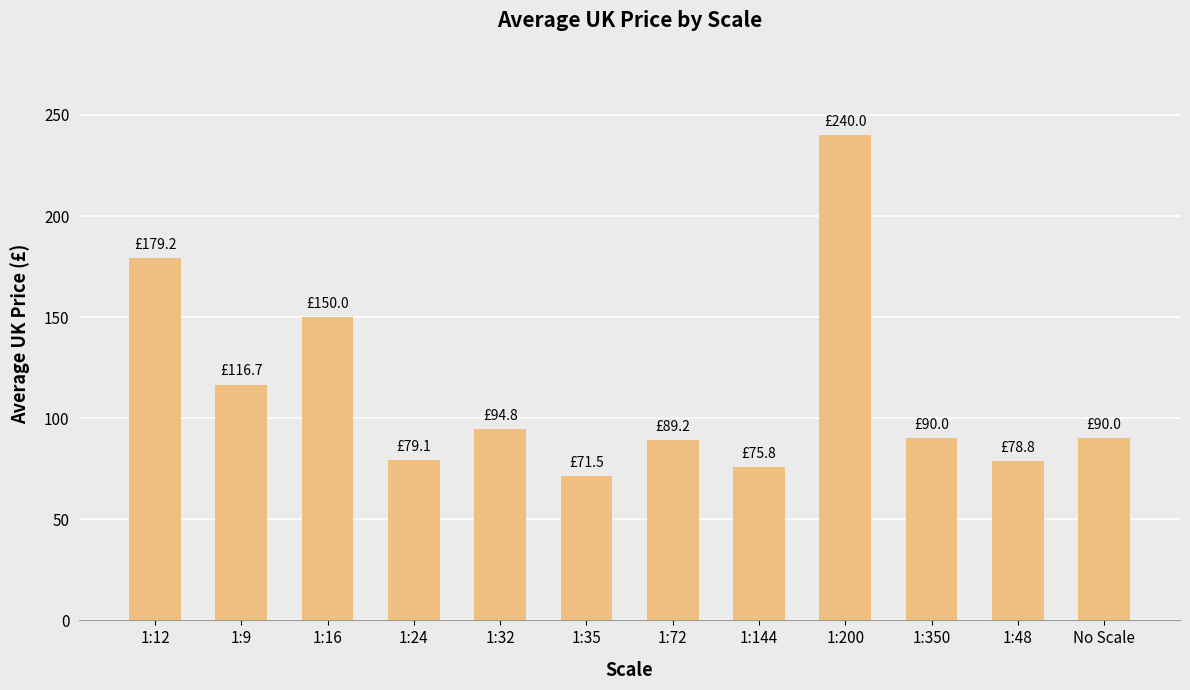

What is the minimum value shown in the chart?

71.5